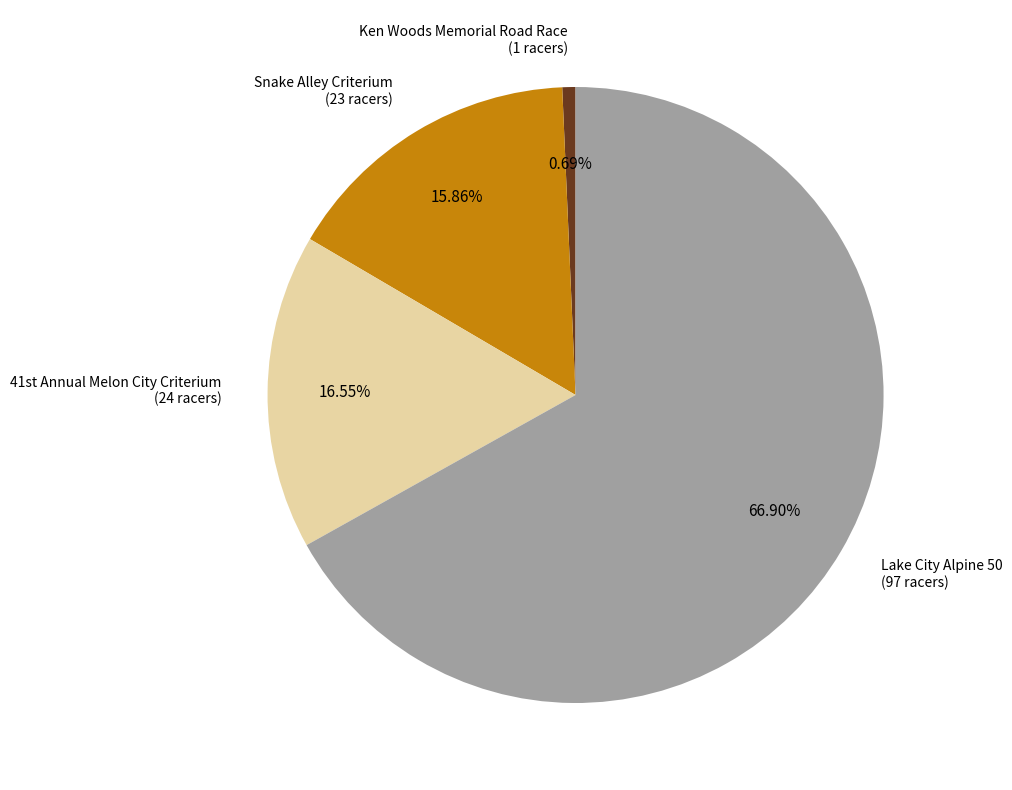

The Lake City Alpine 50 slice represents 67% of the pie. True or false?

True